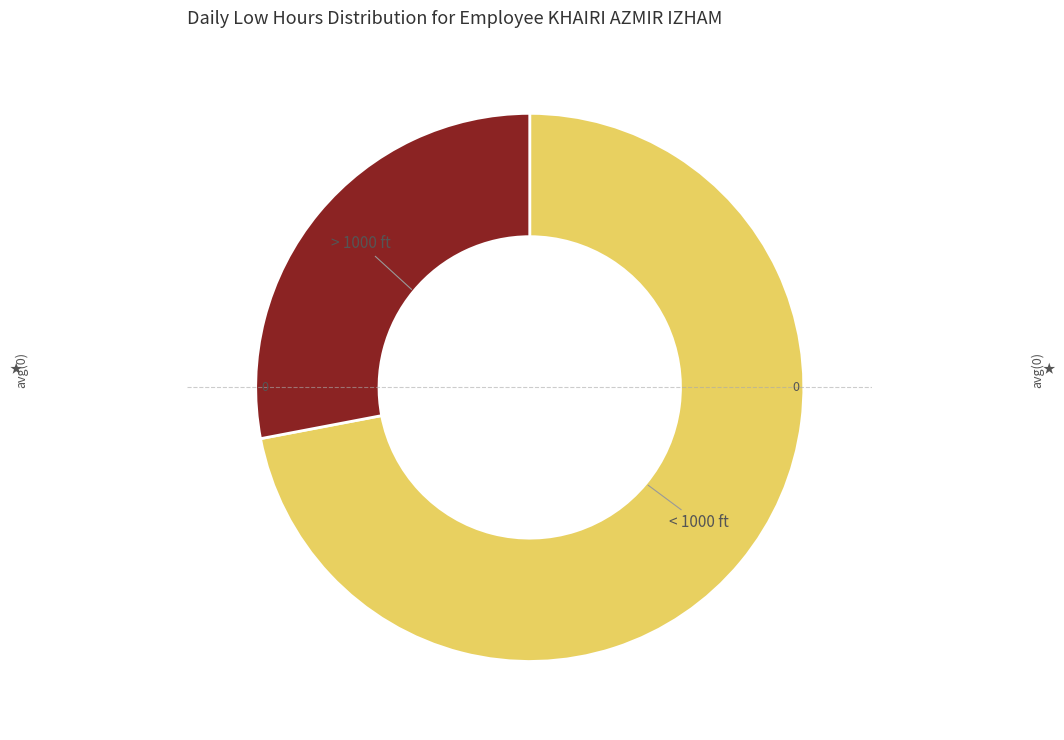

Is there a majority slice in this chart?

Yes